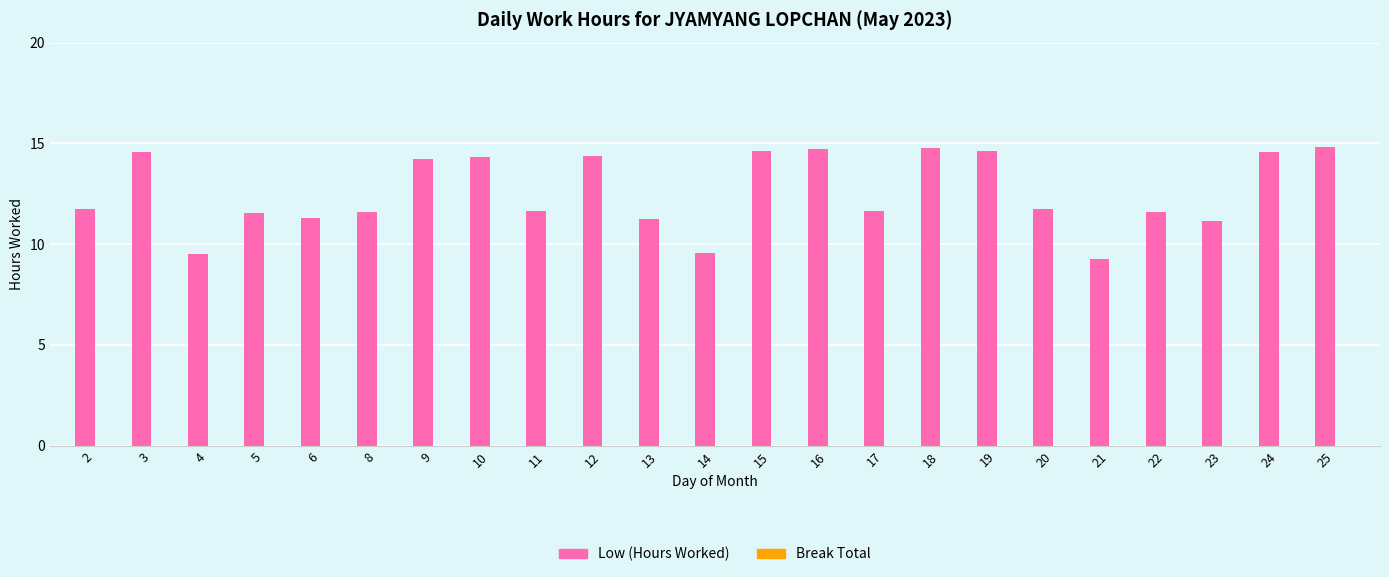

What is the value of the 5th bar from the left?

11.3